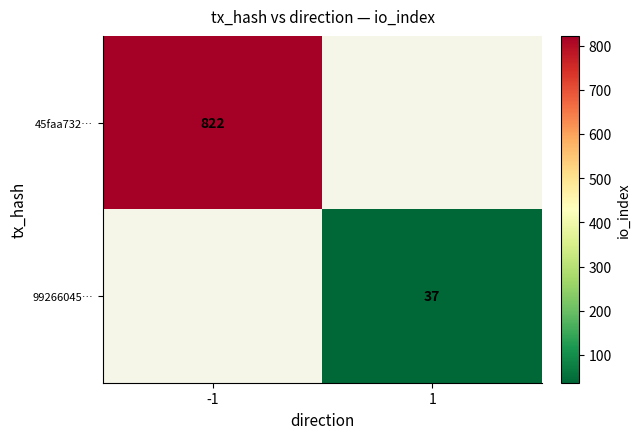

Is the value of 45faa732… at -1 greater than the value of 99266045… at 1?

Yes